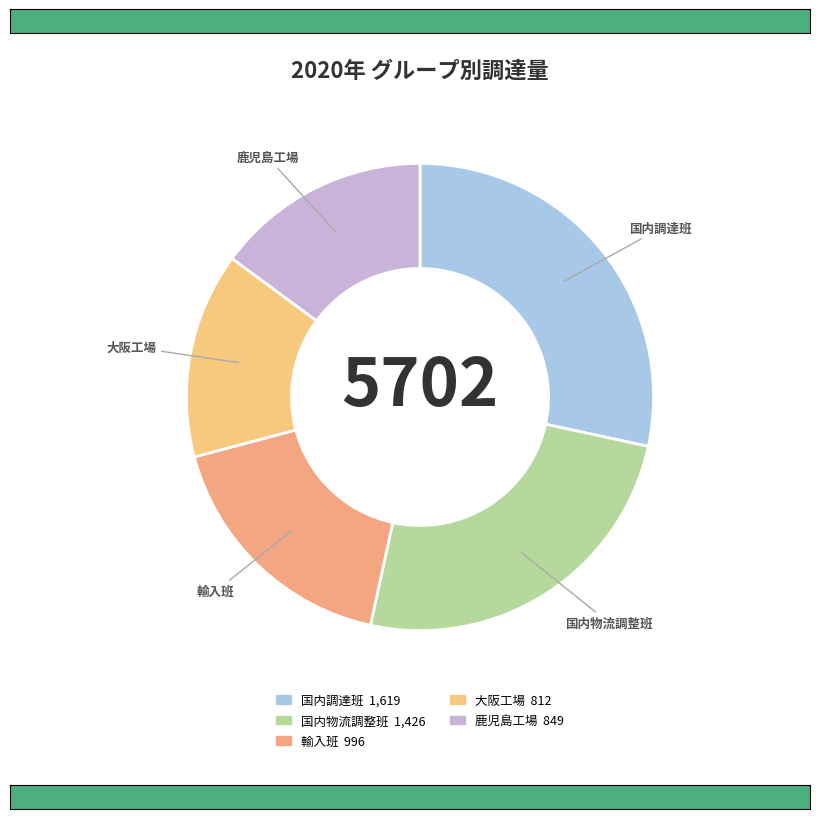

How many segments does this pie chart have?

5